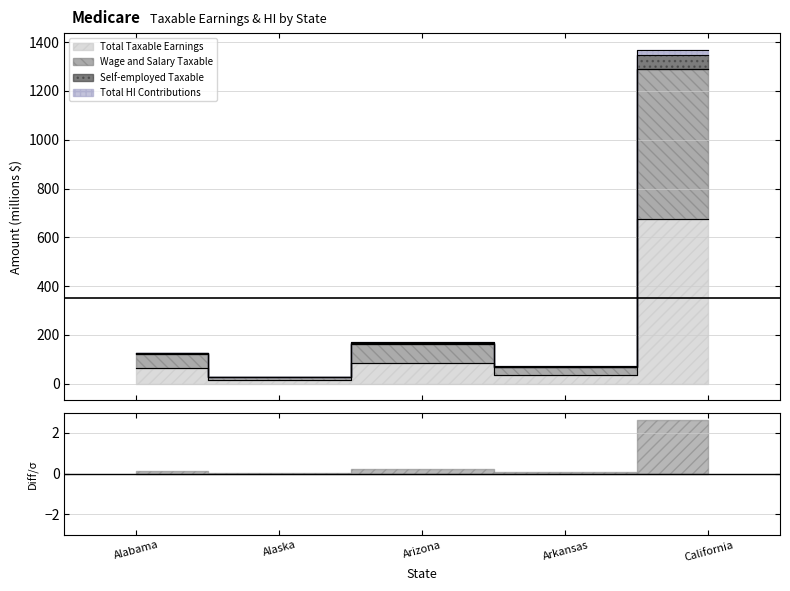

How many interior local peaks does the Wage and Salary Taxable series have?

1